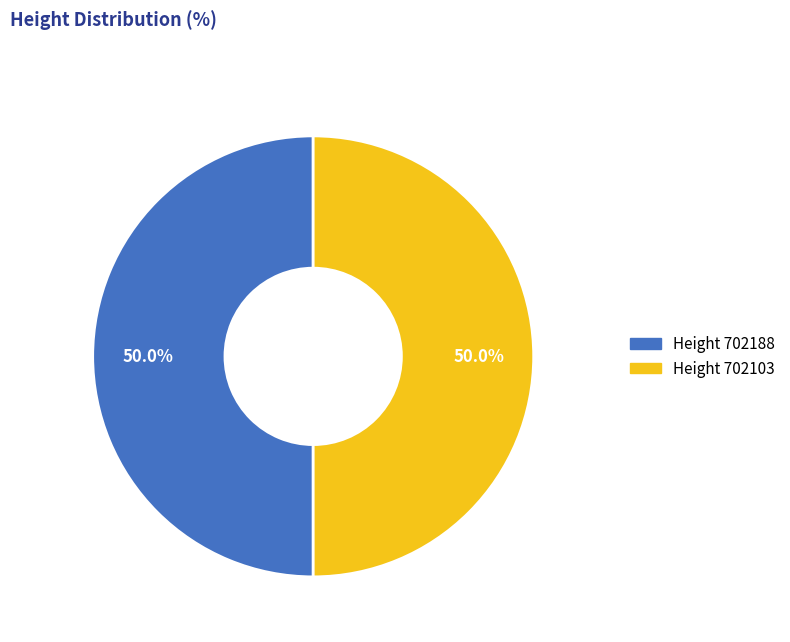

Count the number of slices in the pie.

2